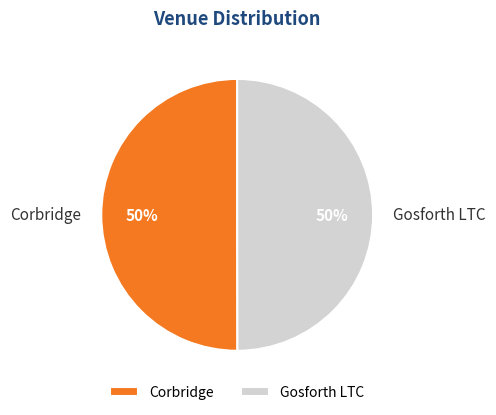

Is the sum of Corbridge and Gosforth LTC greater than half?

Yes